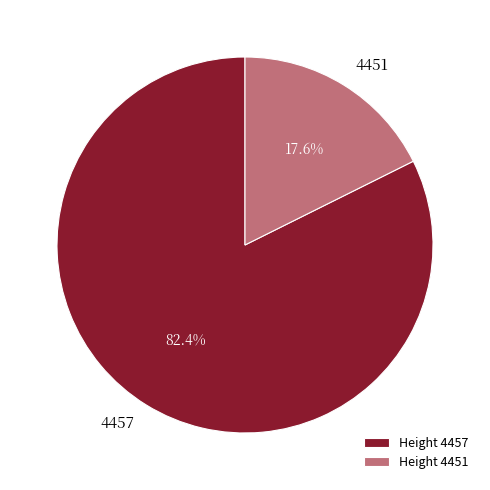

Do Height 4451 and Height 4457 together represent more than half of the pie?

Yes